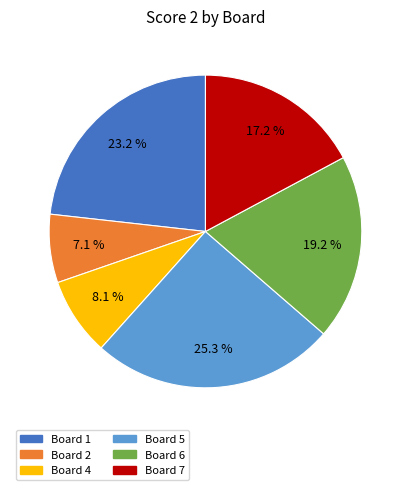

Is there a majority slice in this chart?

No